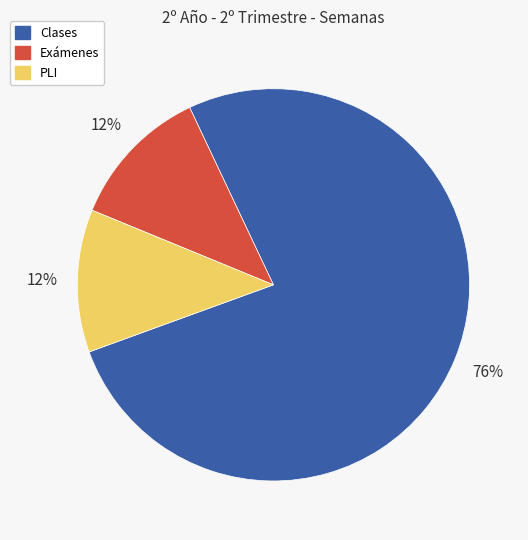

To the nearest percent, what portion does Clases represent?

76%